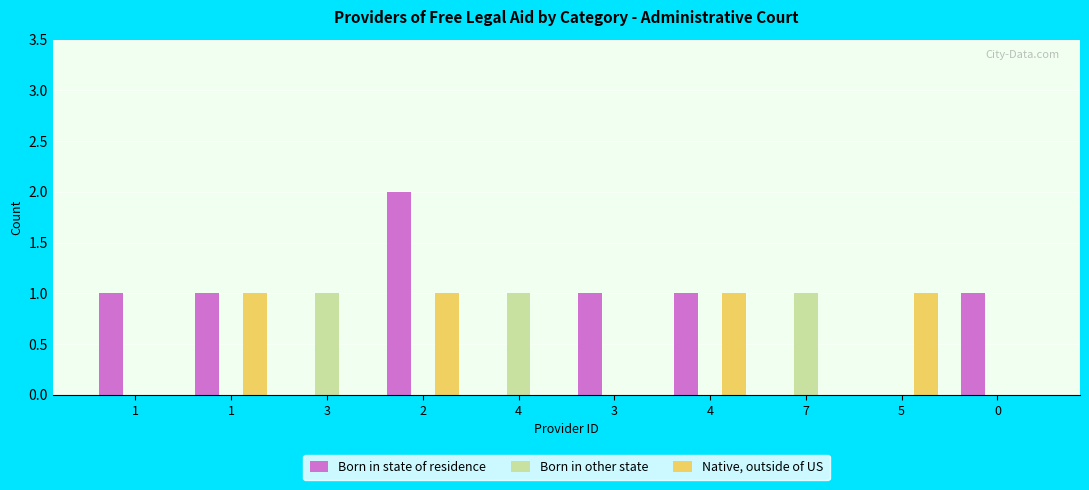

Does the chart contain stacked bars?

No